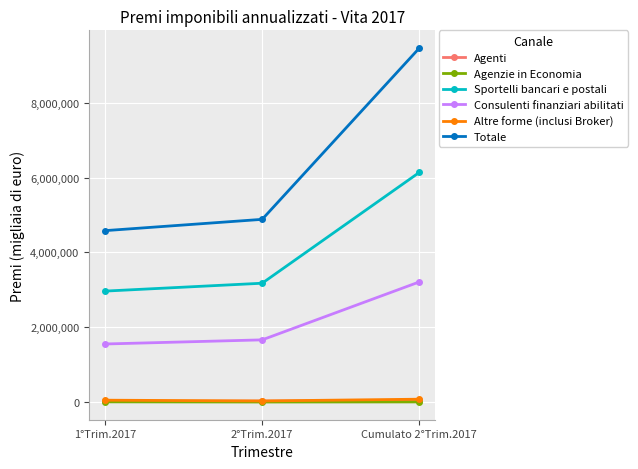

Which series has the widest spread of values?

Totale